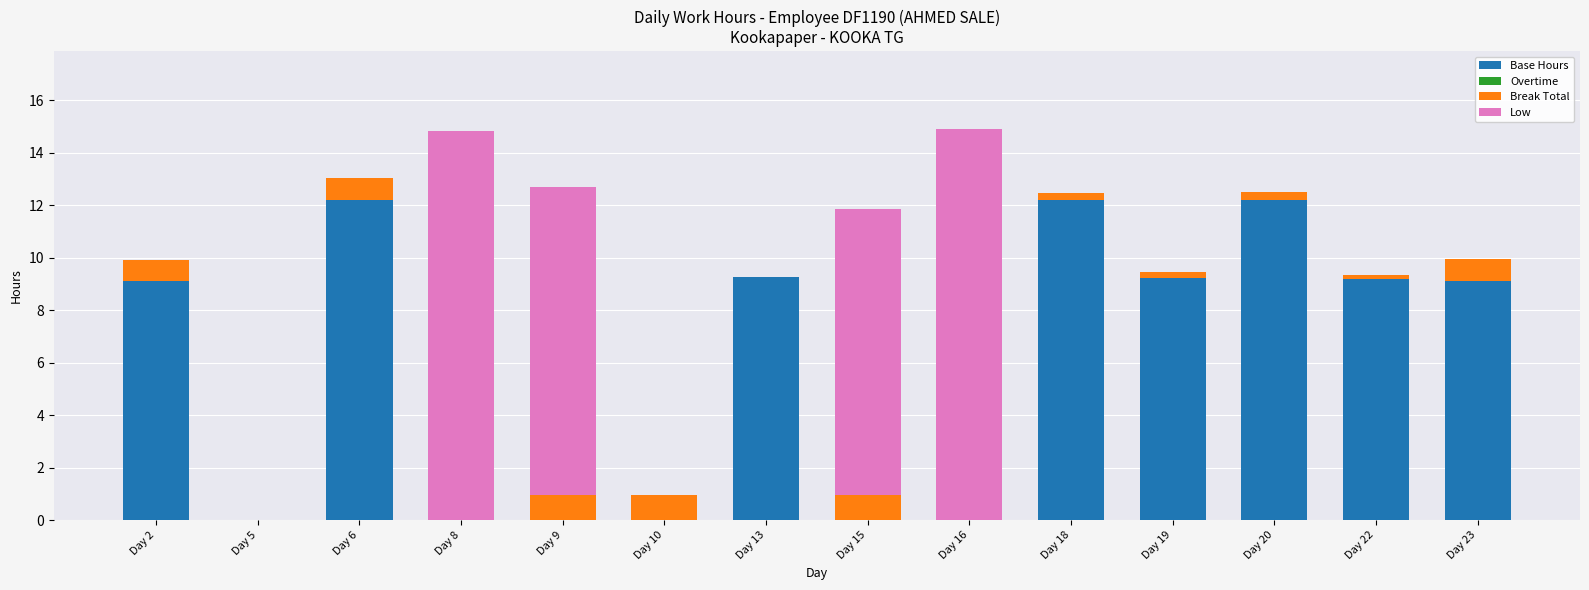

True or false: Base Hours has a value of 5.1 at Day 18.

False